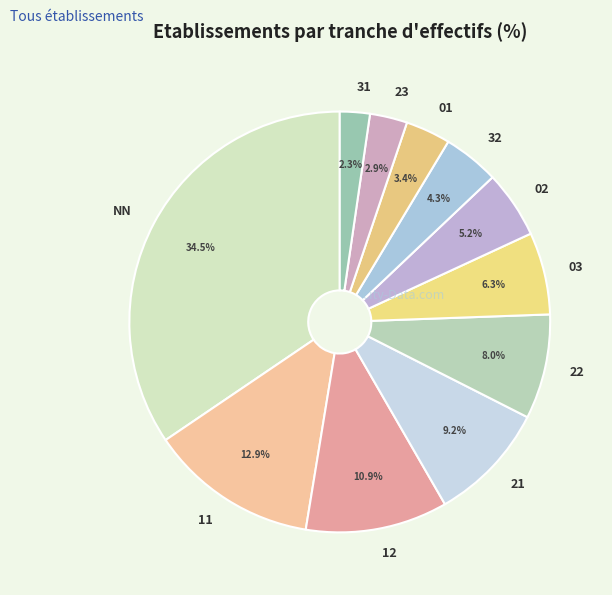

How many slices are in this pie chart?

11